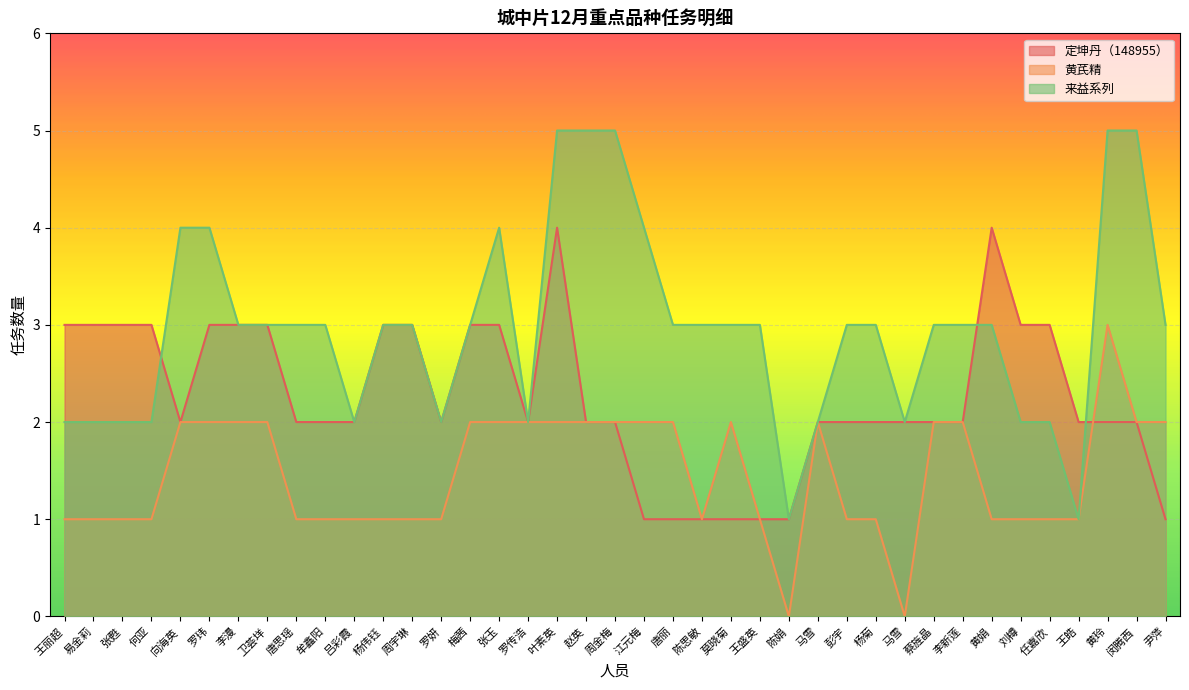

At which category does the chart reach its peak across all series?

叶素英